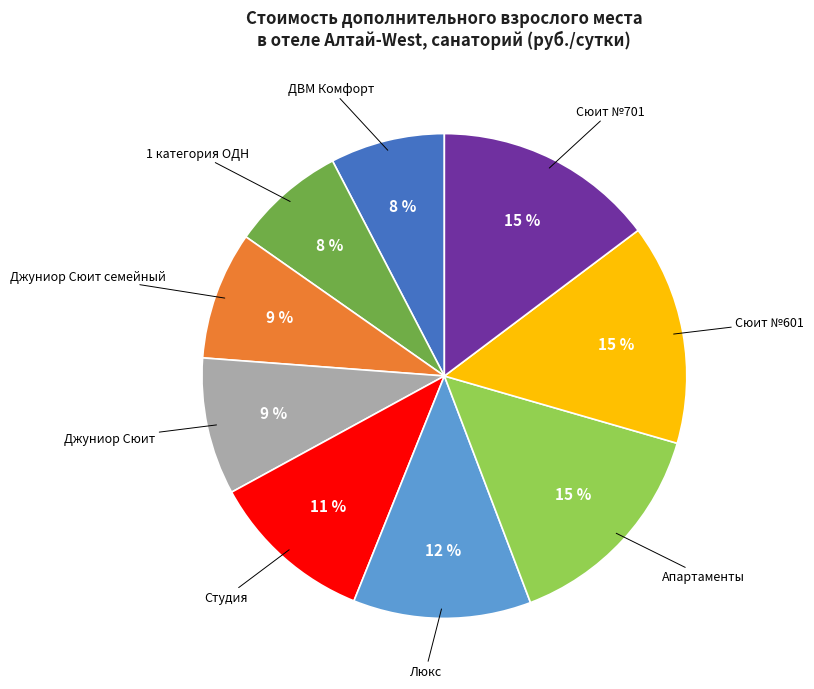

Is there any slice that represents more than half of the pie?

No